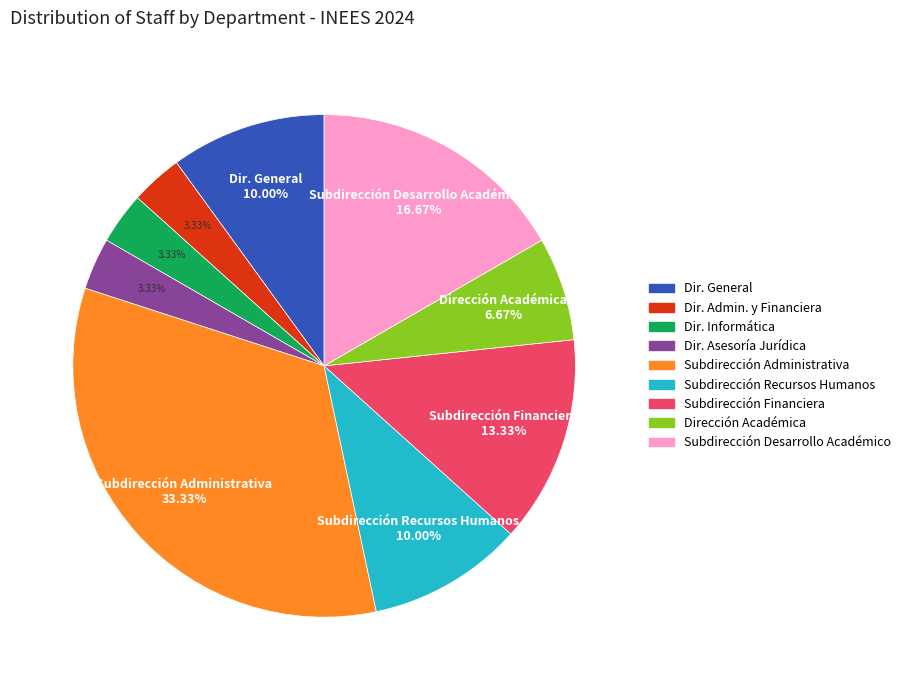

To the nearest percent, what is the difference between the largest and smallest slice percentages?

30%